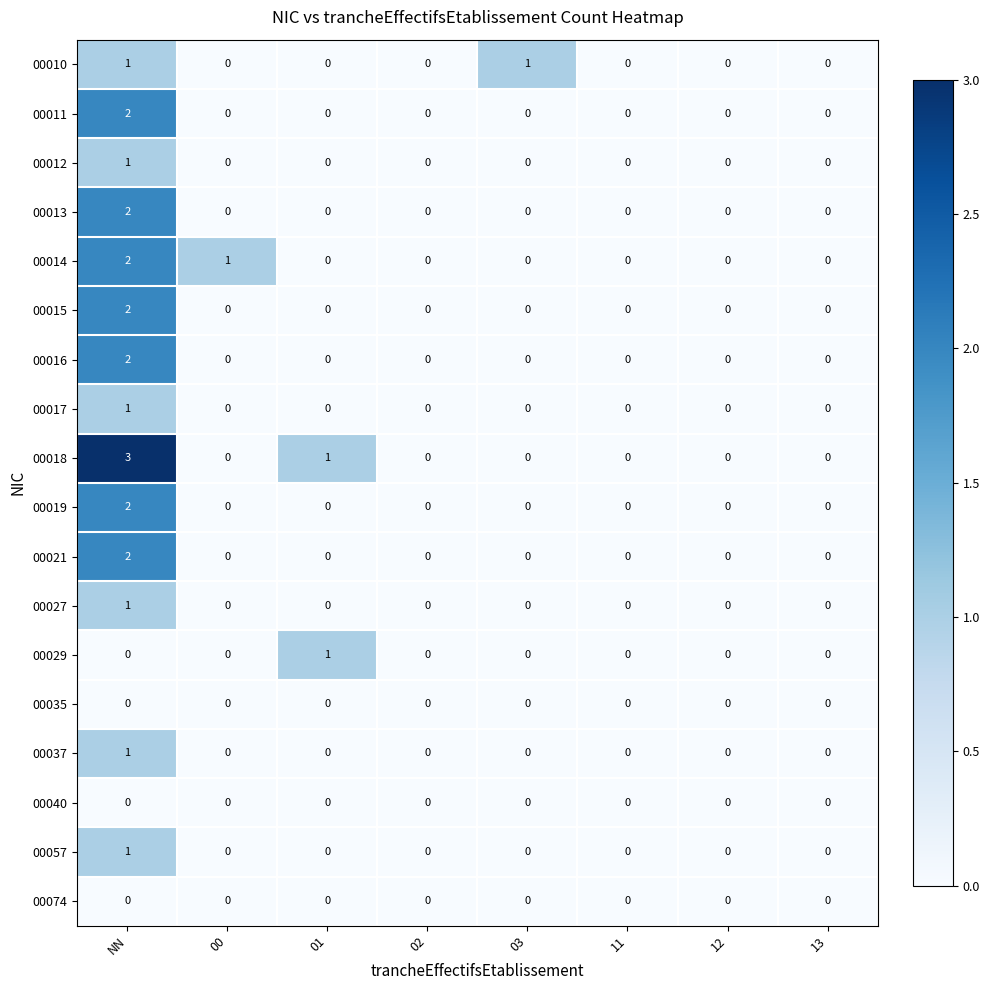

What is the greatest value displayed?

3